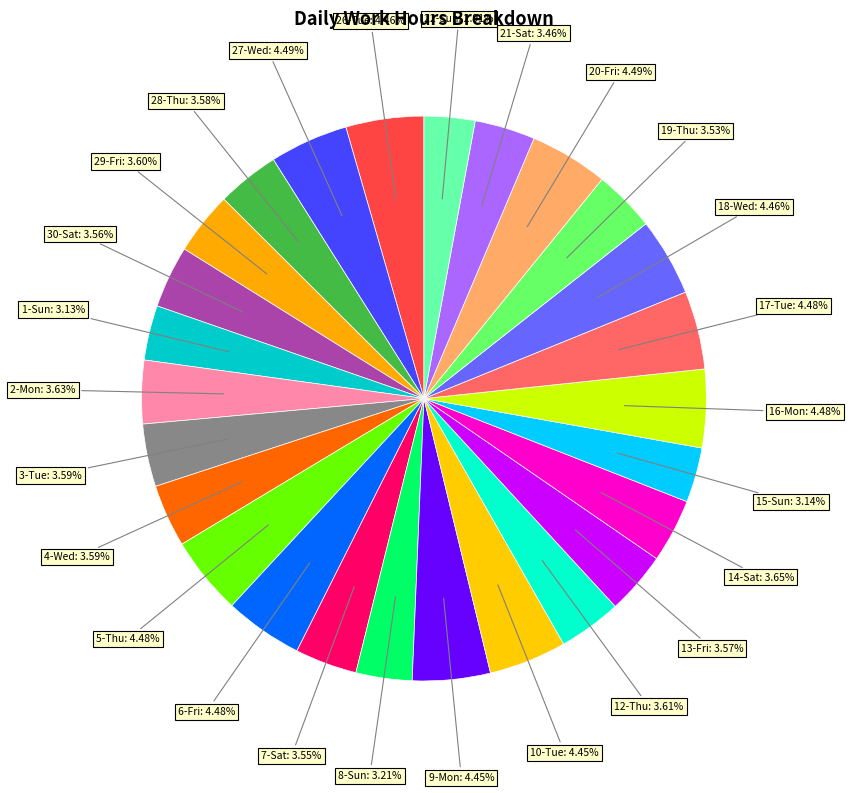

To the nearest percent, what is the average slice percentage?

4%